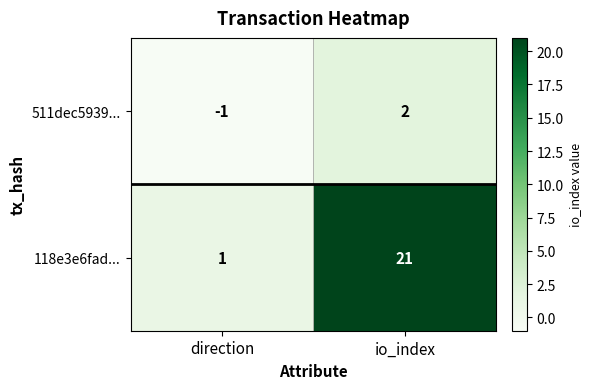

Which series changed the most between direction and io_index?

118e3e6fad...